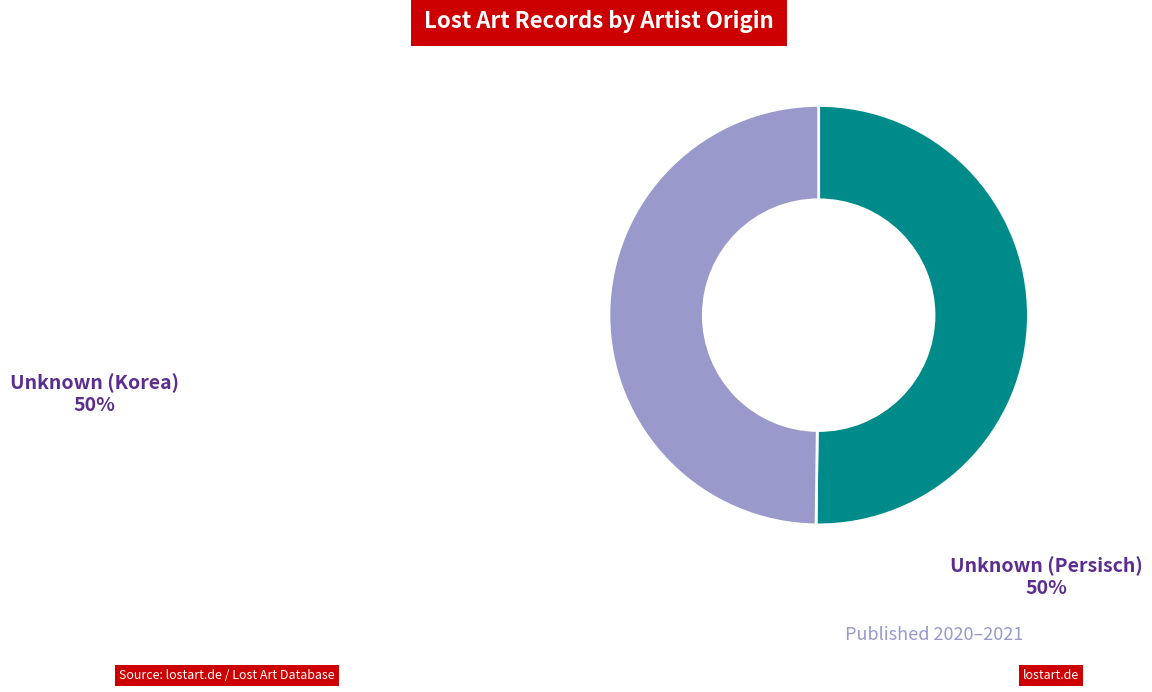

Is the sum of Unknown (Persisch) and Unknown (Korea) greater than half?

Yes